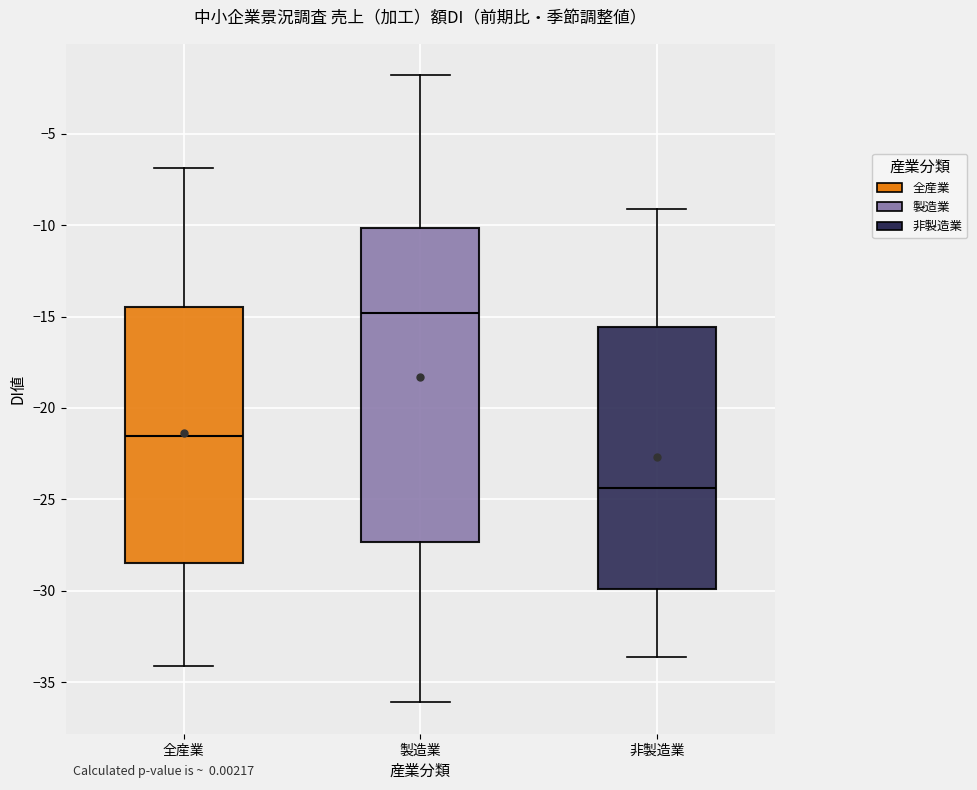

Reading left to right, transcribe this box plot: for each box, give where its median line is, the range the box spans, and where its two whiskers end, as read against the y-axis. The values are not printed on the chart, so give them approximately, as read against the axis.

全産業: median -21.5, box -28.5 to -14.5, whiskers -34.0 to -7.0
製造業: median -15.0, box -27.5 to -10.0, whiskers -36.0 to -2.0
非製造業: median -24.5, box -30.0 to -15.5, whiskers -33.5 to -9.0